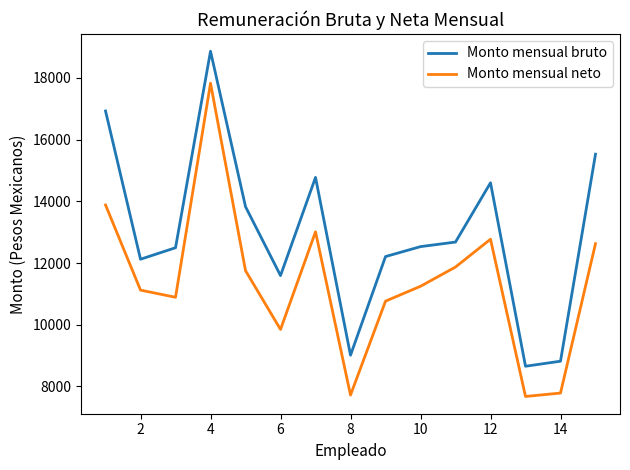

Rank the series by their average value, from lowest to highest.

Monto mensual neto, Monto mensual bruto